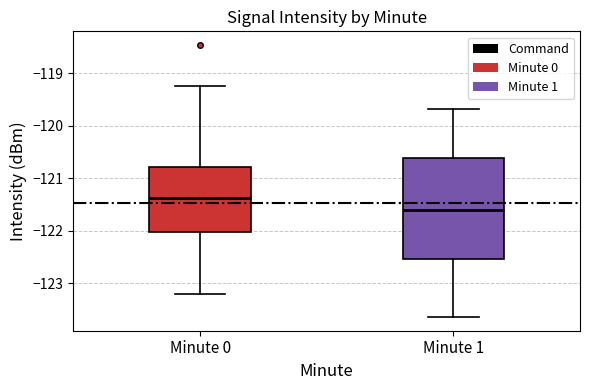

Comparing the boxes themselves (not the whiskers), which one is the tallest?

Minute 1